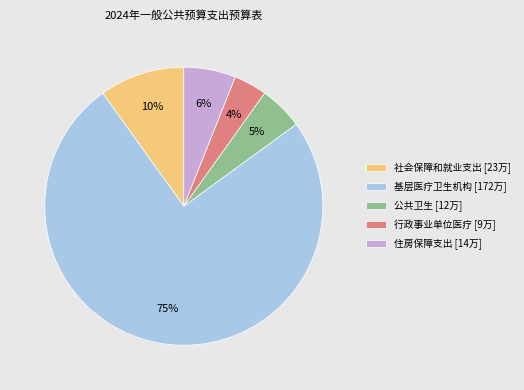

Count the number of slices in the pie.

5